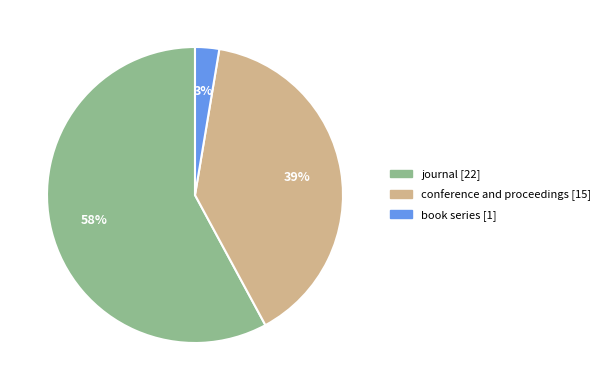

Is conference and proceedings the majority of the pie?

No